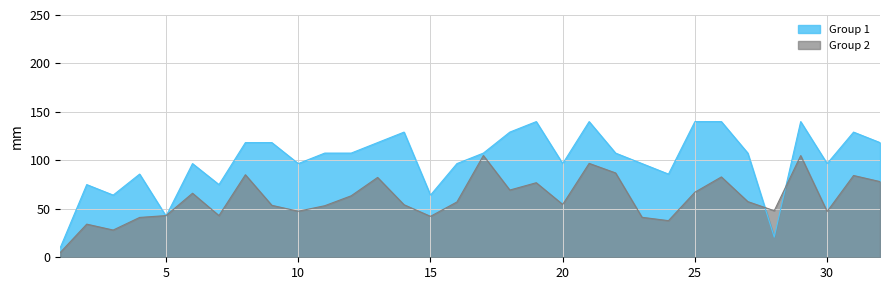

At which category does the chart reach its minimum across all series?

1